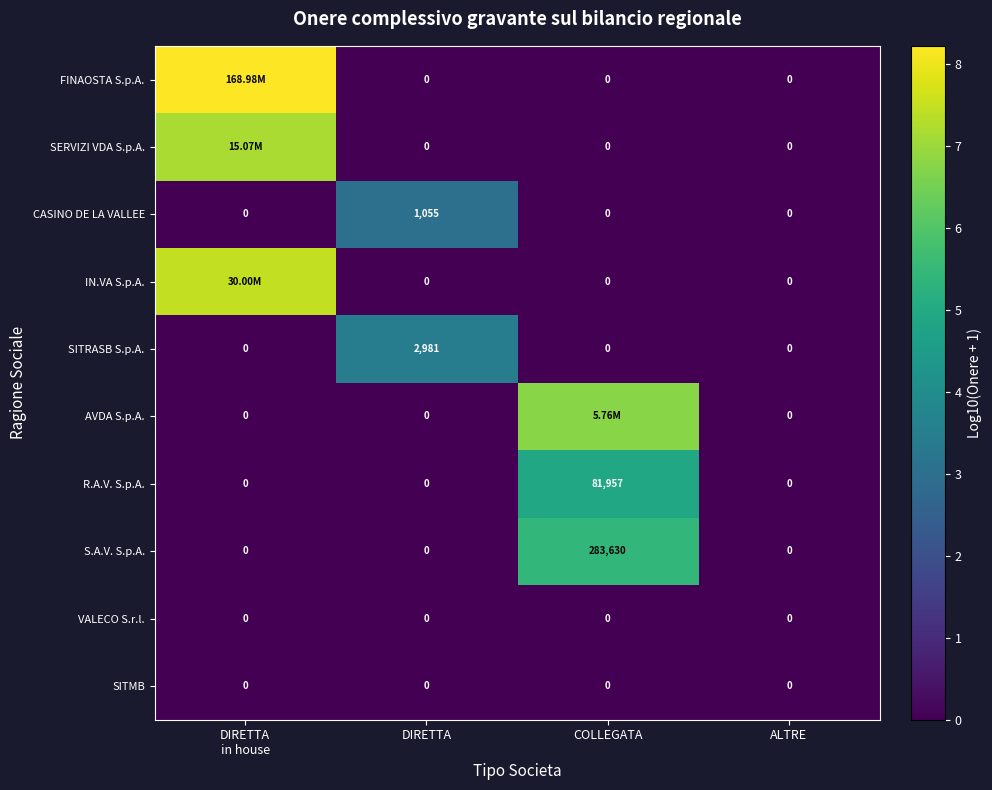

How many data points in S.A.V. S.p.A. are above 0?

1